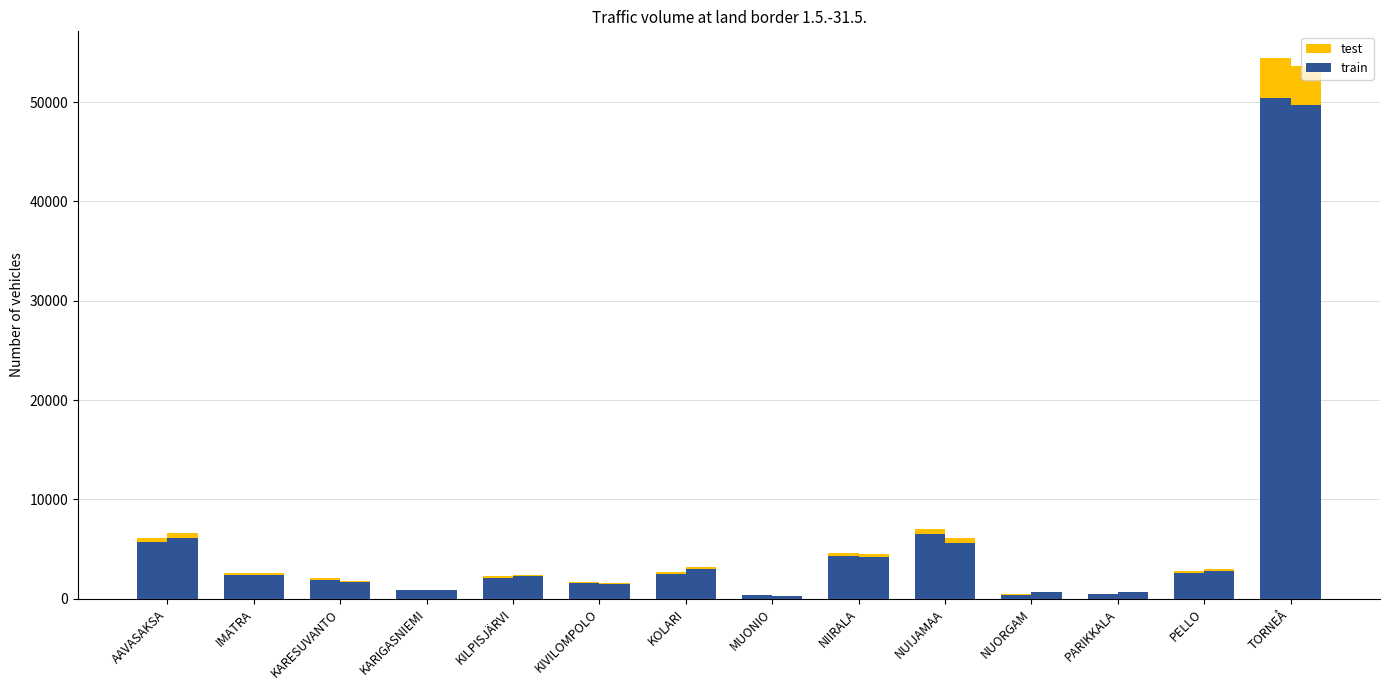

Count the number of data series in this chart.

4